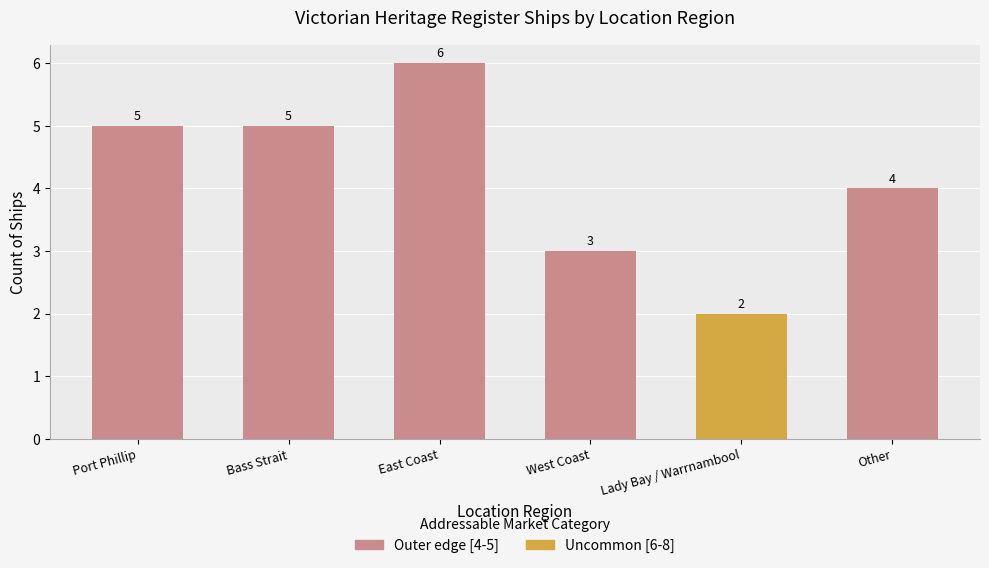

Count the number of data series in this chart.

1